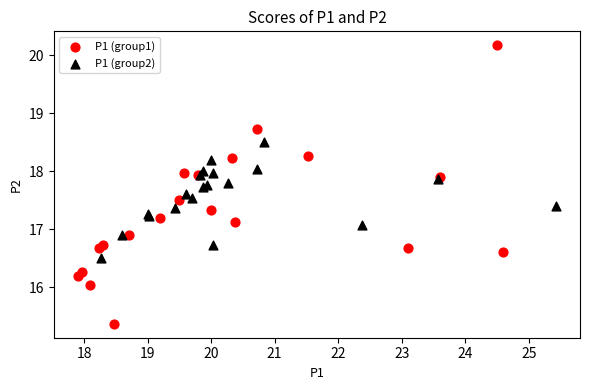

Which series has the widest spread of Y values?

P1 (group1)